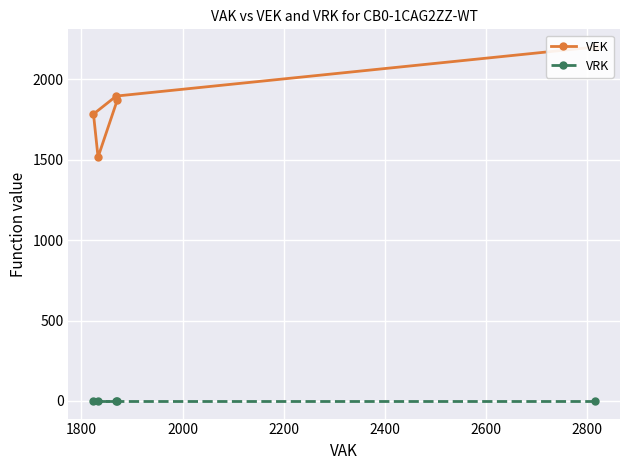

Which series has the largest total across all categories?

VEK